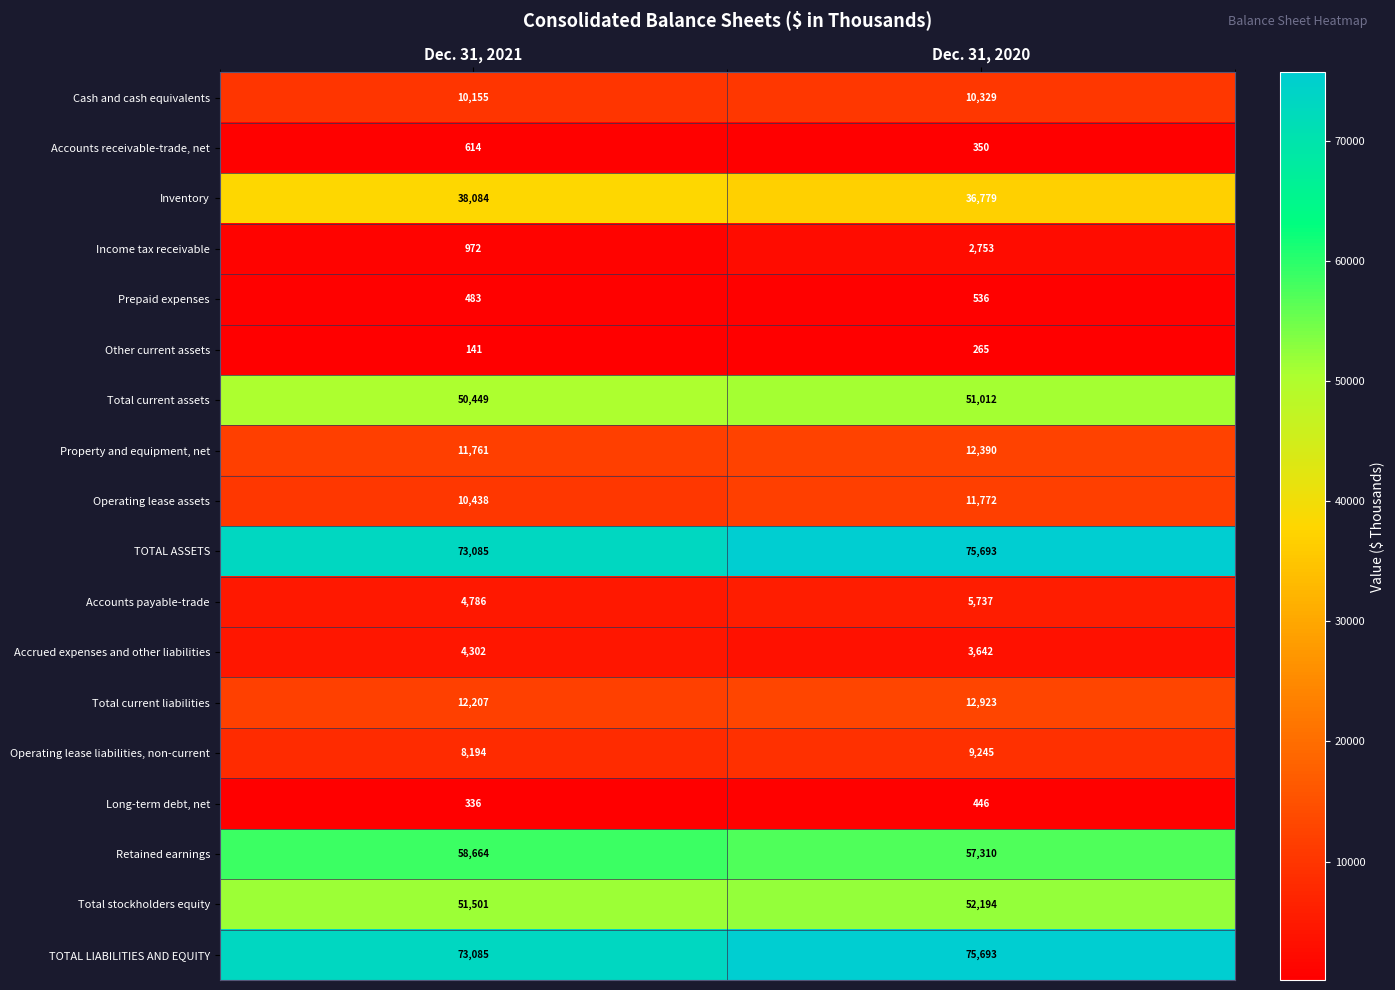

What is the maximum value shown in the chart?

75693